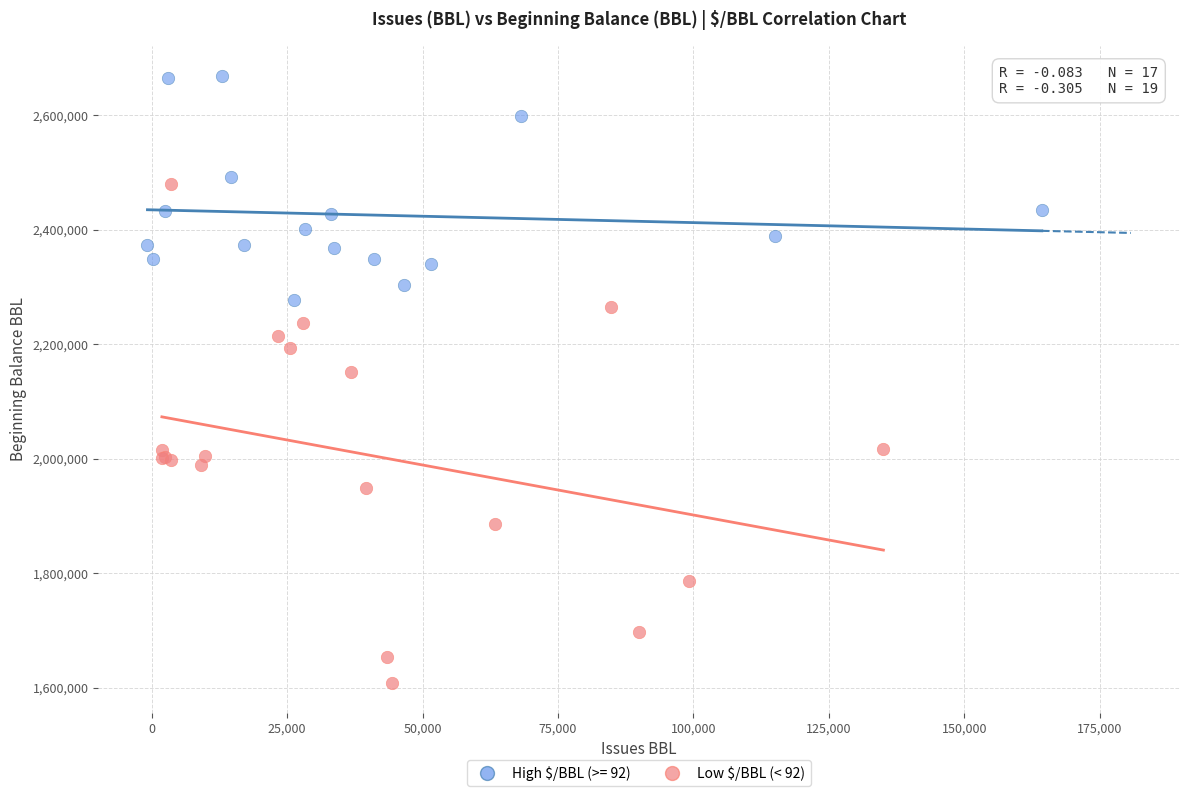

Which series contains the highest Y value?

High $/BBL (>= 92)